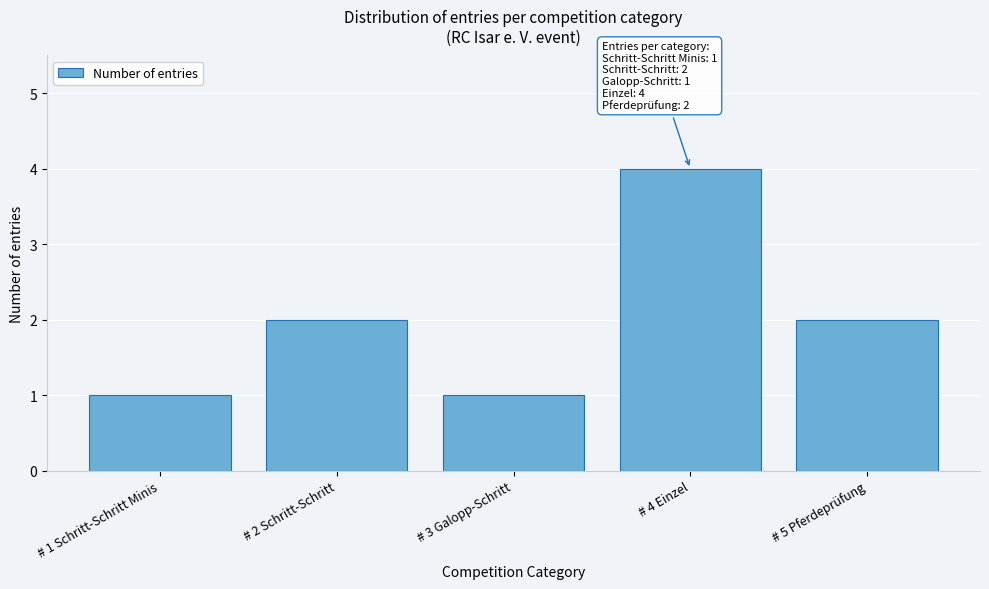

Reading left to right, list all the values displayed in this chart.

# 1 Schritt-Schritt Minis=1	# 2 Schritt-Schritt=2	# 3 Galopp-Schritt=1	# 4 Einzel=4	# 5 Pferdeprüfung=2